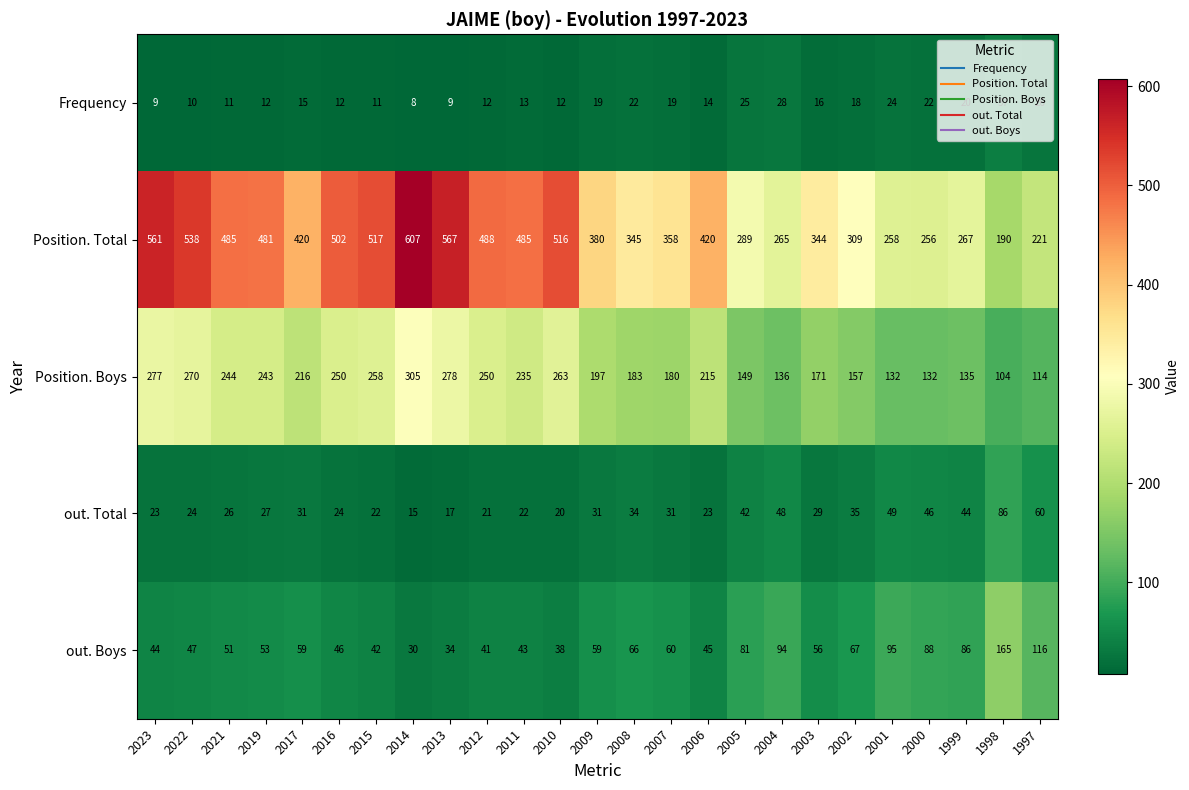

What is the difference between the Frequency values at 2014 and 2021?

3